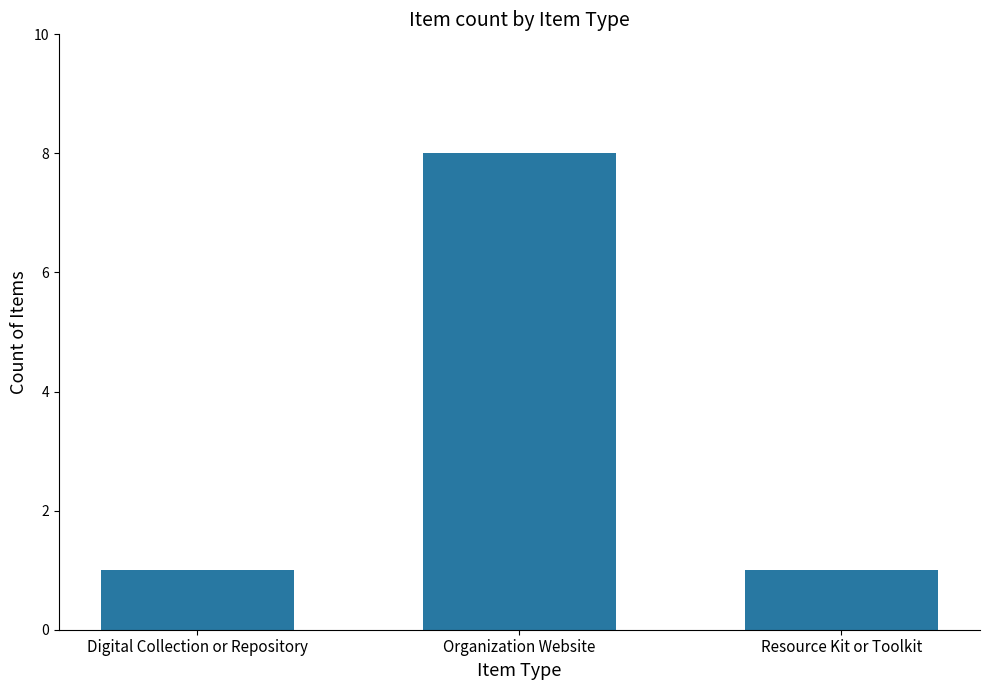

What is the ratio of the value at Digital Collection or Repository to the value at Resource Kit or Toolkit?

1.0